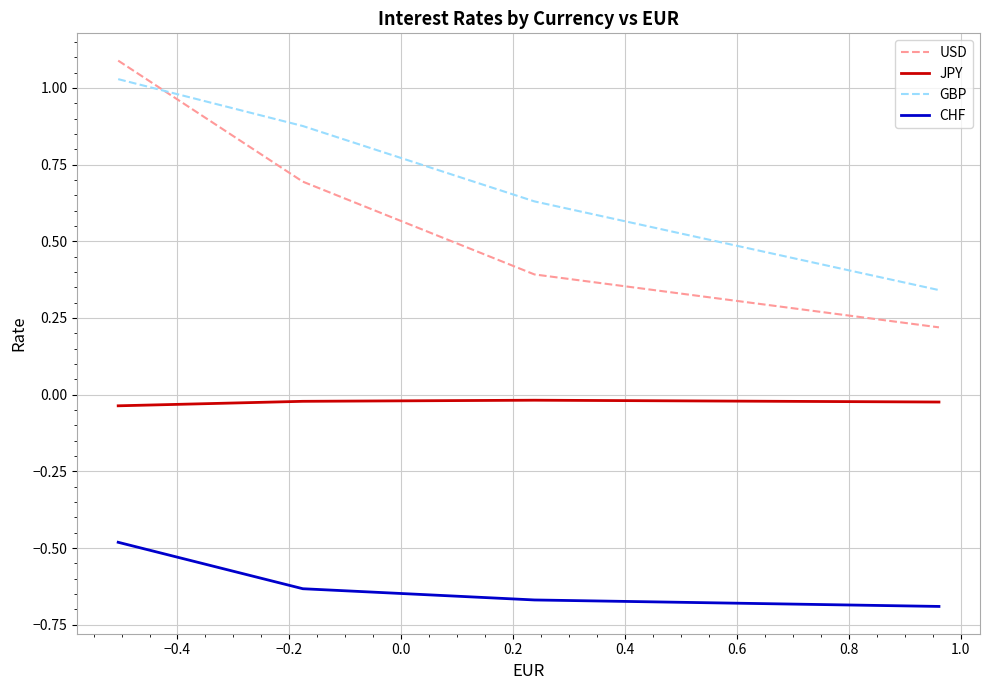

What is the difference between the maximum and minimum values in the GBP series?

0.7